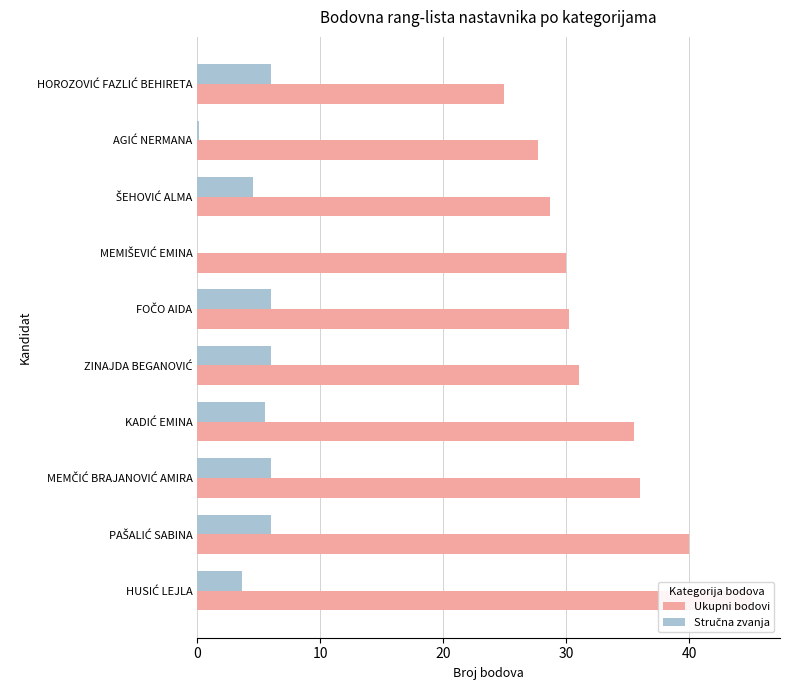

What is the sum of all Ukupni bodovi values?

329.2